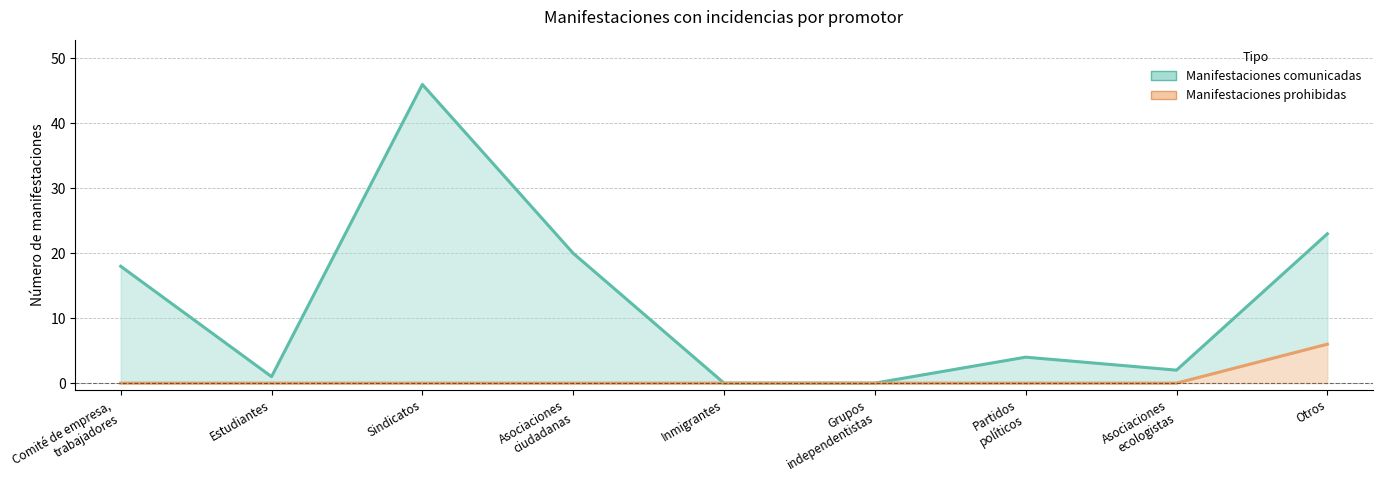

True or false: Manifestaciones comunicadas and Manifestaciones prohibidas cross at least once.

False